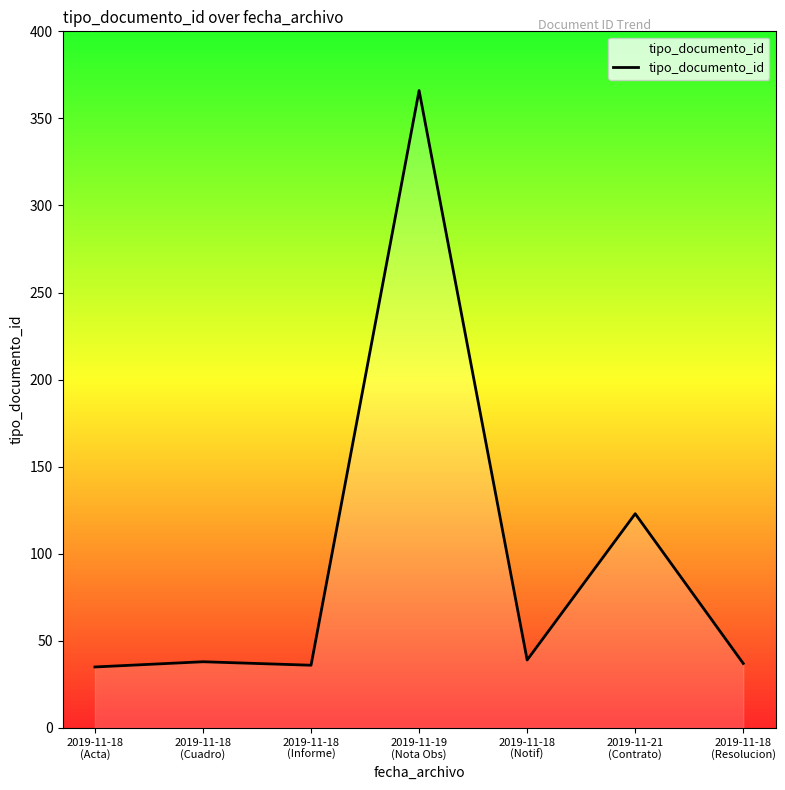

What is the maximum value shown in the chart?

366